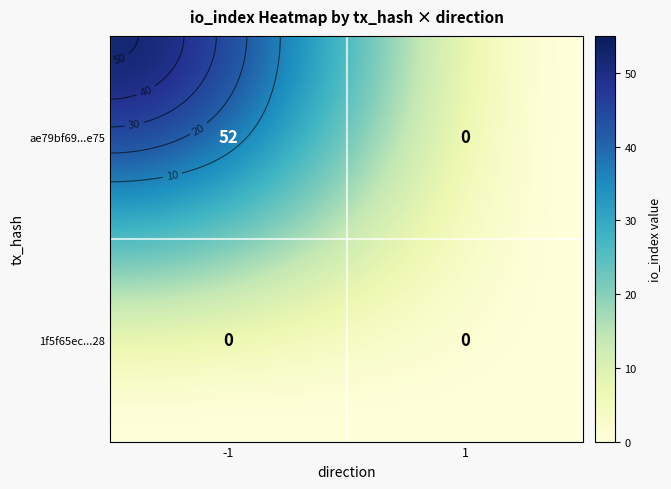

Is it true that ae79bf69dfc8d0ca7729e2a1bfdc39718756e75 equals 0 at 1?

True